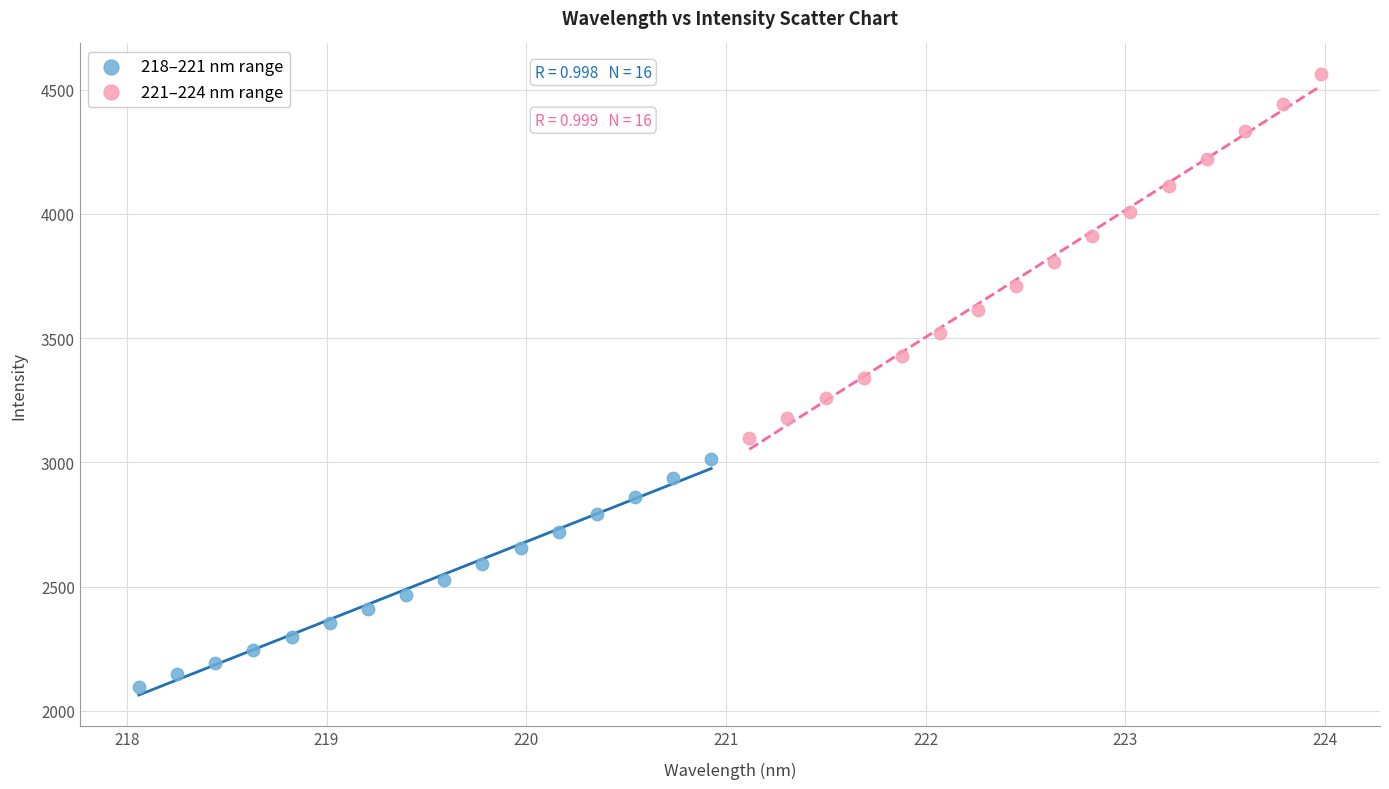

Which series reaches the minimum Y coordinate?

218–221 nm range